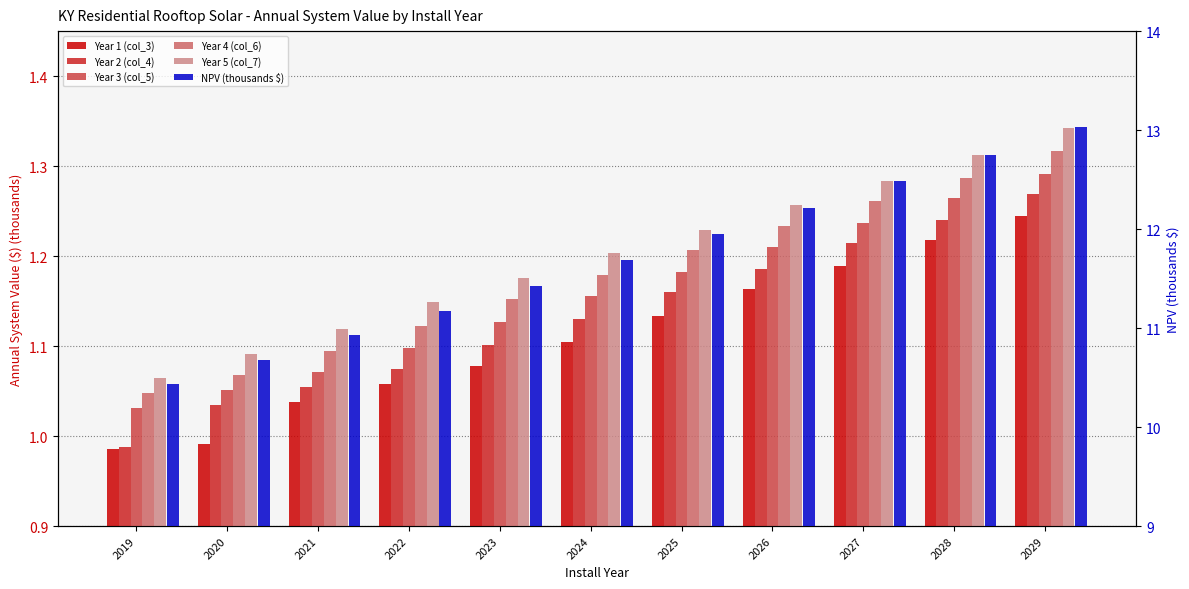

What is the sum of the NPV (thousands $) values at 2028 and 2026?

25.0